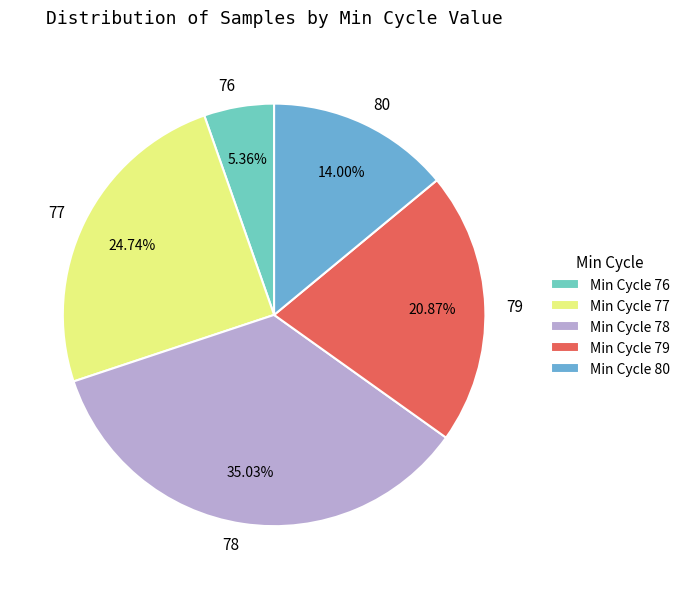

Does 76 represent more than half of the total?

No